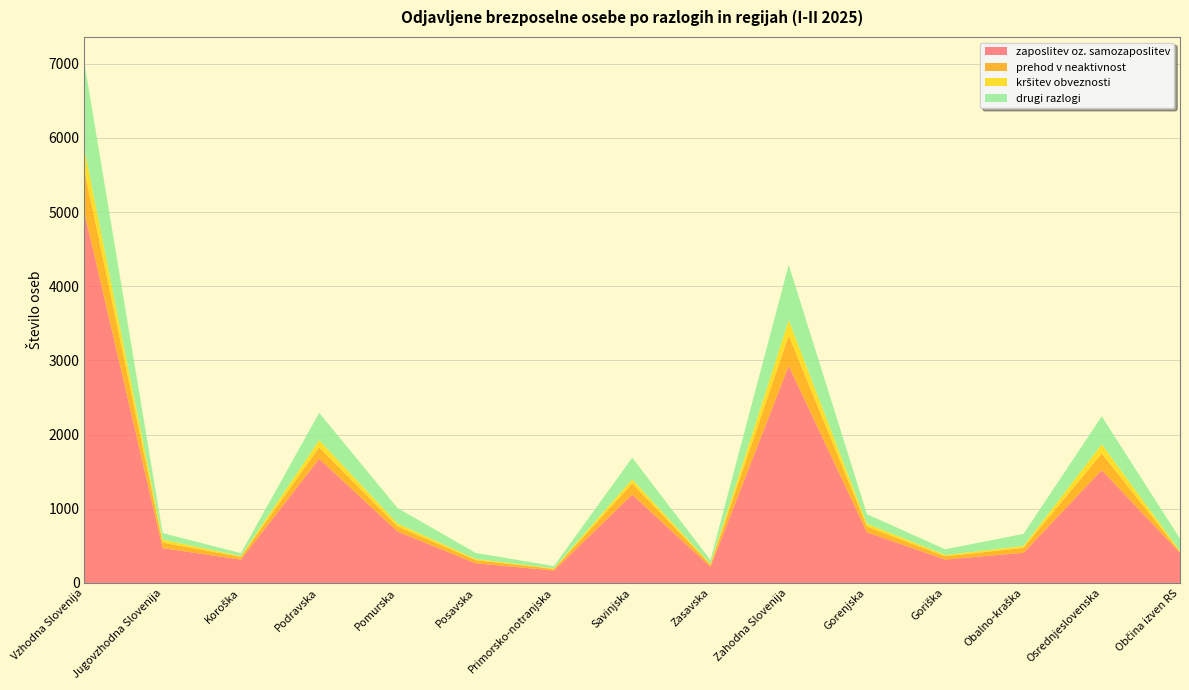

Reading right to left, extract all data points from this chart.

zaposlitev oz. samozaposlitev: Občina izven RS=405	Osrednjeslovenska=1522	Obalno-kraška=407	Goriška=316	Gorenjska=683	Zahodna Slovenija=2928	Zasavska=217	Savinjska=1192	Primorsko-notranjska=168	Posavska=265	Pomurska=695	Podravska=1674	Koroška=315	Jugovzhodna Slovenija=470	Vzhodna Slovenija=4996
prehod v neaktivnost: Občina izven RS=13	Osrednjeslovenska=224	Obalno-kraška=66	Goriška=43	Gorenjska=75	Zahodna Slovenija=408	Zasavska=30	Savinjska=147	Primorsko-notranjska=21	Posavska=42	Pomurska=67	Podravska=154	Koroška=36	Jugovzhodna Slovenija=74	Vzhodna Slovenija=571
kršitev obveznosti: Občina izven RS=14	Osrednjeslovenska=124	Obalno-kraška=24	Goriška=18	Gorenjska=40	Zahodna Slovenija=206	Zasavska=10	Savinjska=59	Primorsko-notranjska=8	Posavska=16	Pomurska=40	Podravska=97	Koroška=10	Jugovzhodna Slovenija=40	Vzhodna Slovenija=280
drugi razlogi: Občina izven RS=166	Osrednjeslovenska=377	Obalno-kraška=164	Goriška=77	Gorenjska=129	Zahodna Slovenija=747	Zasavska=53	Savinjska=291	Primorsko-notranjska=31	Posavska=82	Pomurska=209	Podravska=368	Koroška=41	Jugovzhodna Slovenija=88	Vzhodna Slovenija=1163